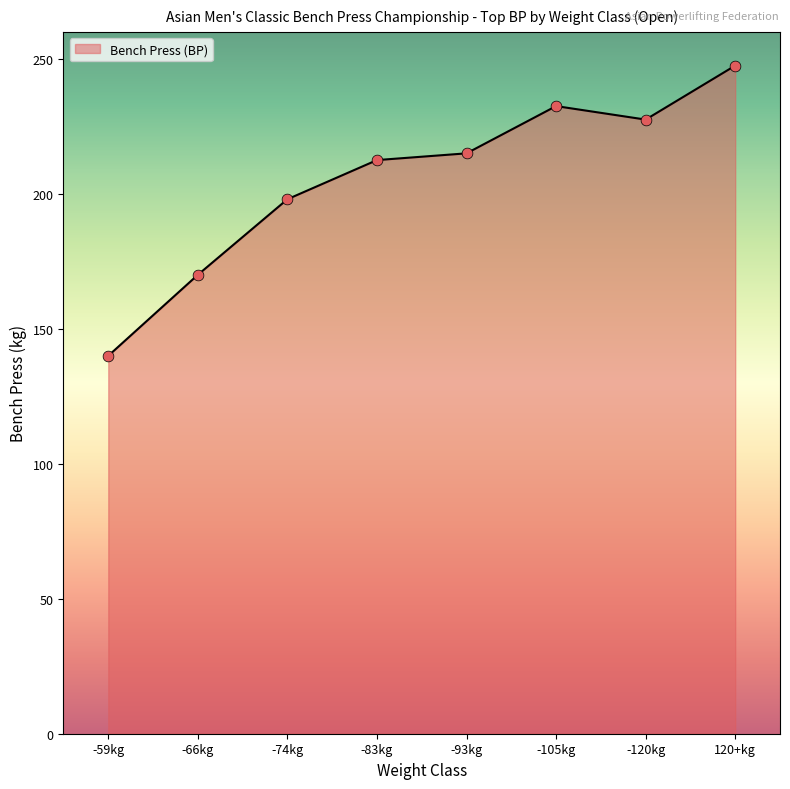

What is the change in value from -74kg to -83kg?

+14.5